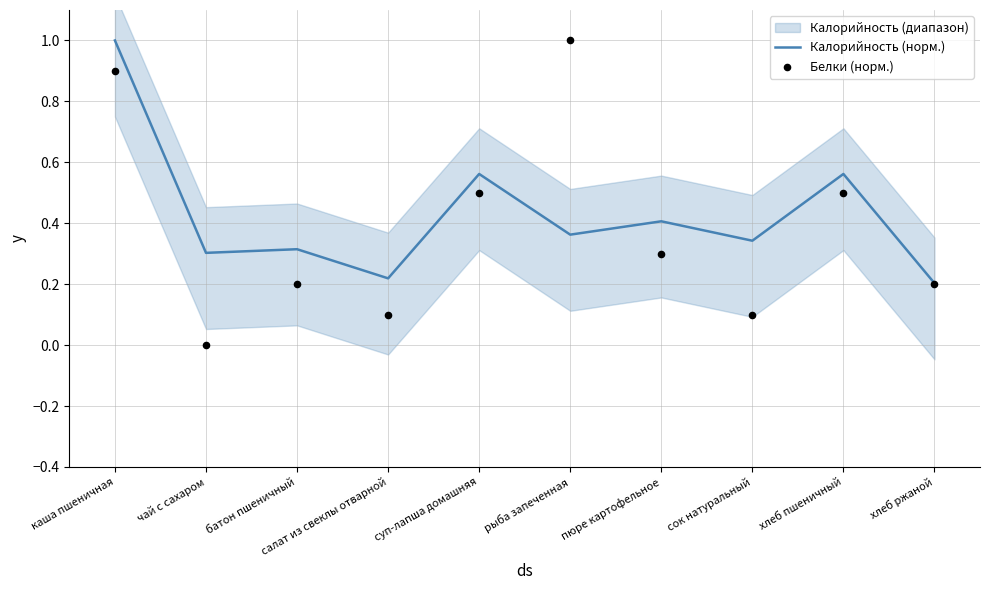

Which series has the largest Y range (max minus min)?

Белки (норм.)